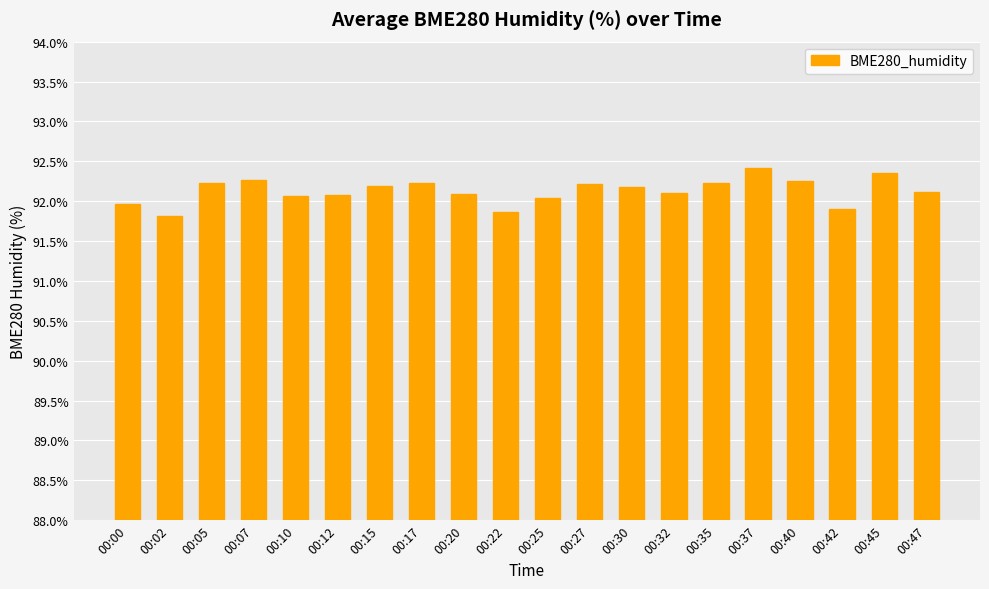

The chart shows a value of 45.9 at 00:27. True or false?

False